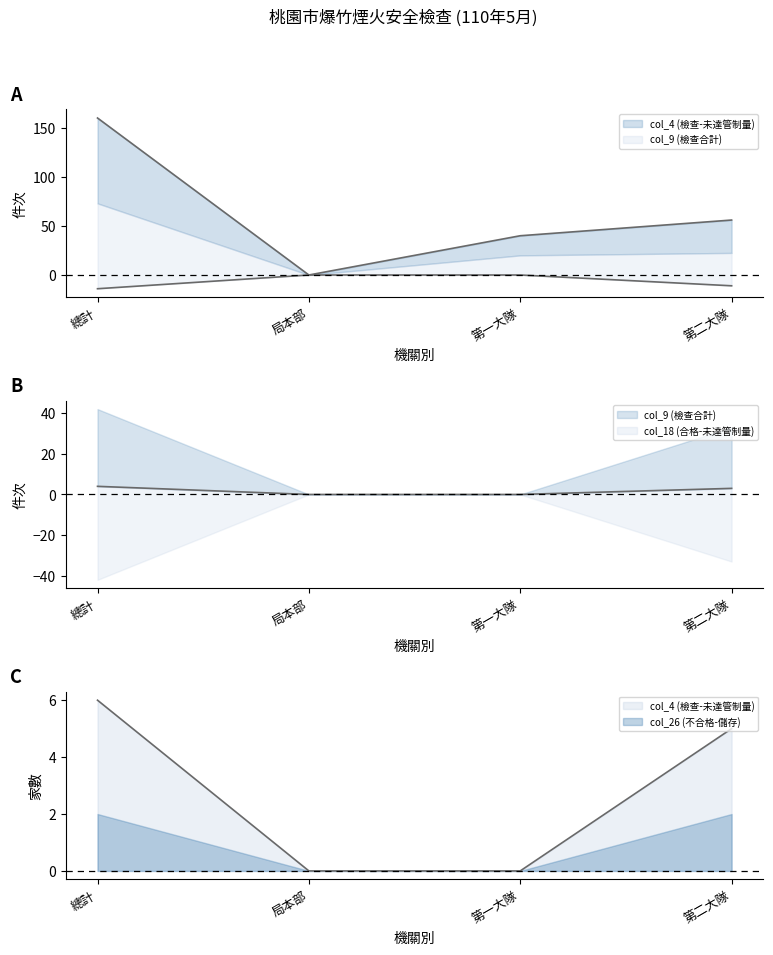

What is the difference between the col_26 (不合格-儲存) values at 第一大隊 and 總計?

6